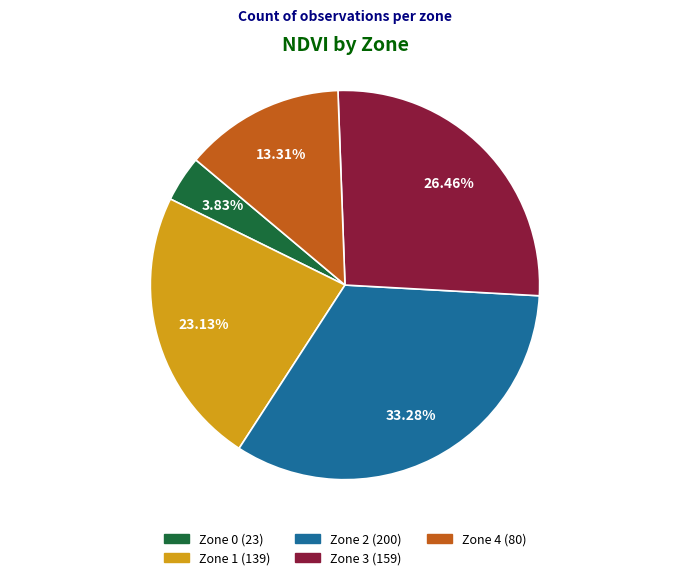

How many slices are in this pie chart?

5